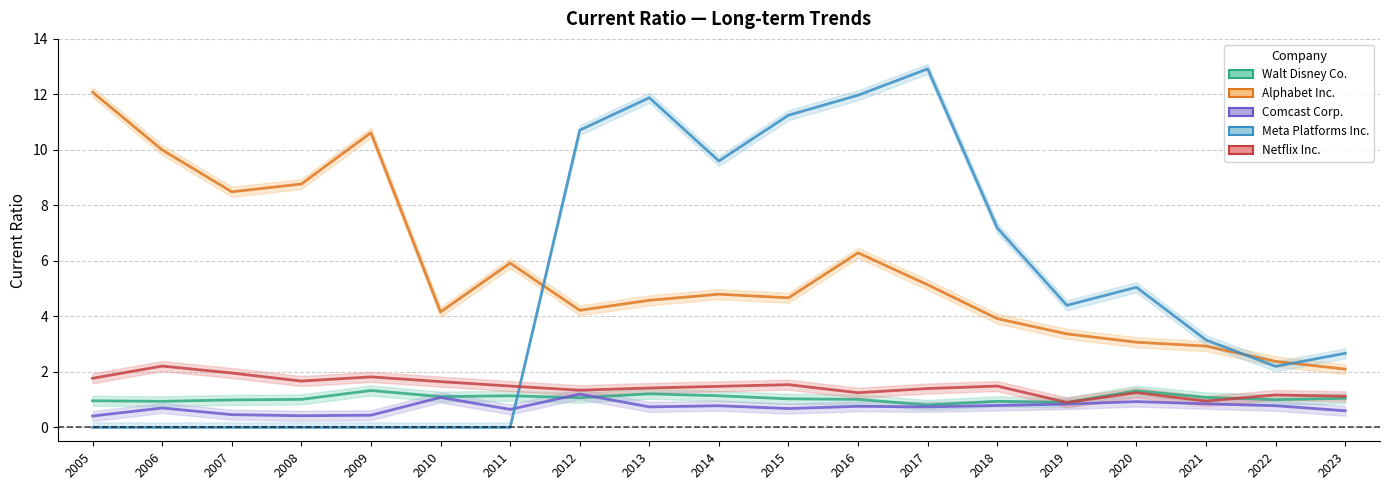

Where do Alphabet Inc. and Meta Platforms Inc. first cross each other?

2011 and 2012